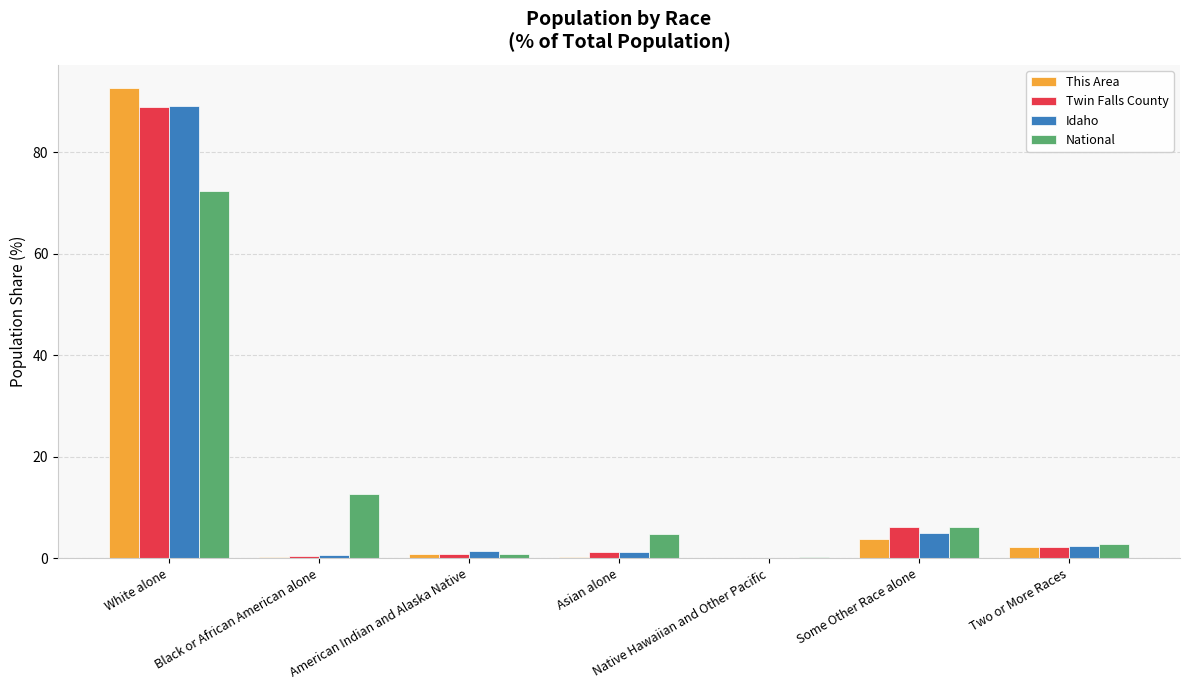

At which label does Twin Falls County reach its peak?

White alone